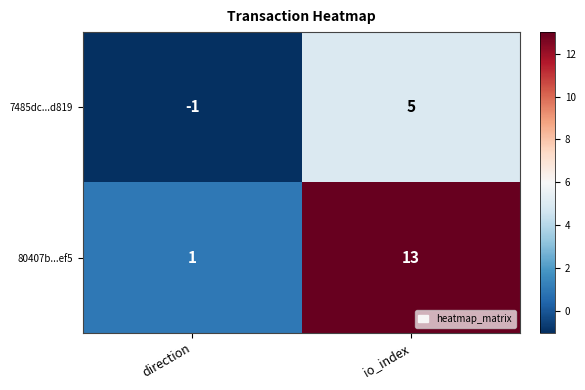

Reading left to right, extract all data points from this chart.

7485dc...d819: -1	5
80407b...ef5: 1	13